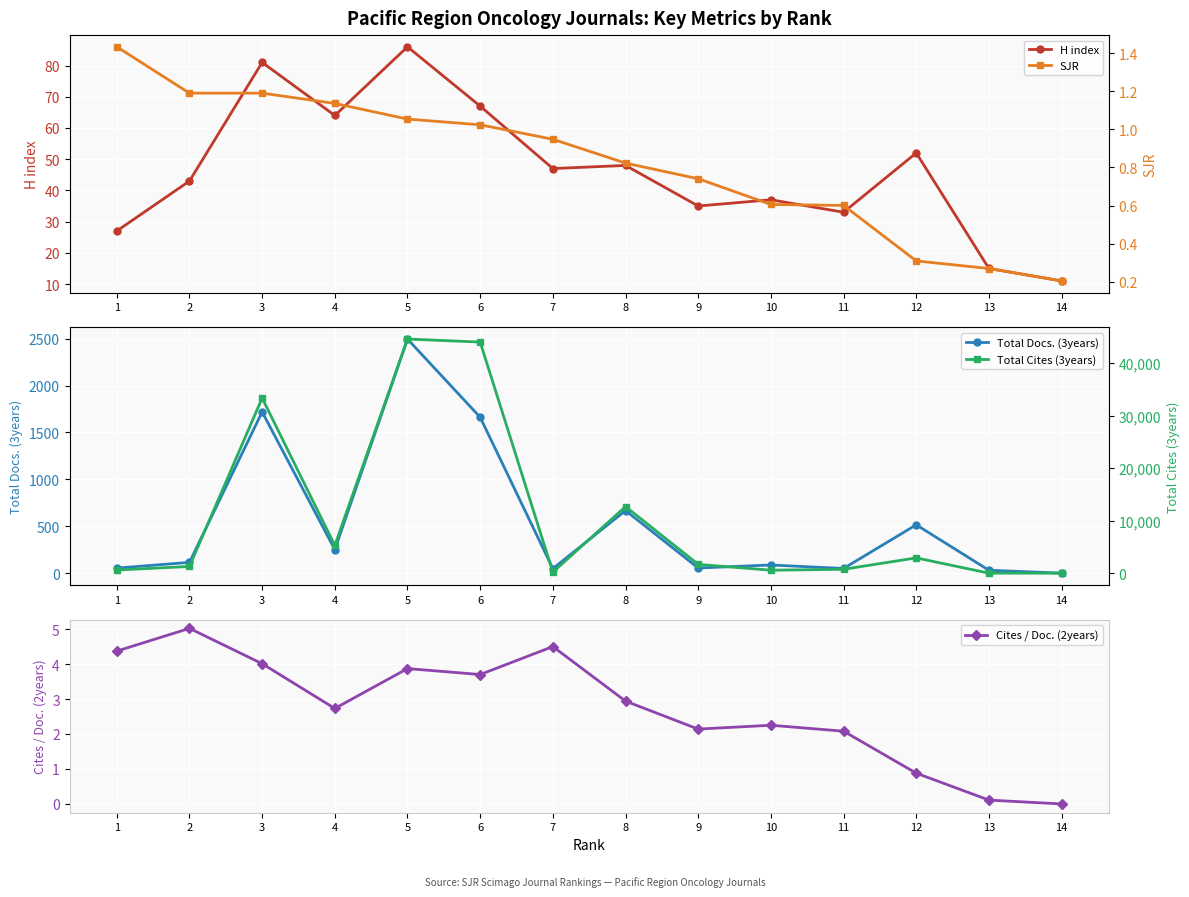

What are all the series names shown in the legend?

H index, Total Docs. (3years), Cites / Doc. (2years), SJR, Total Cites (3years)